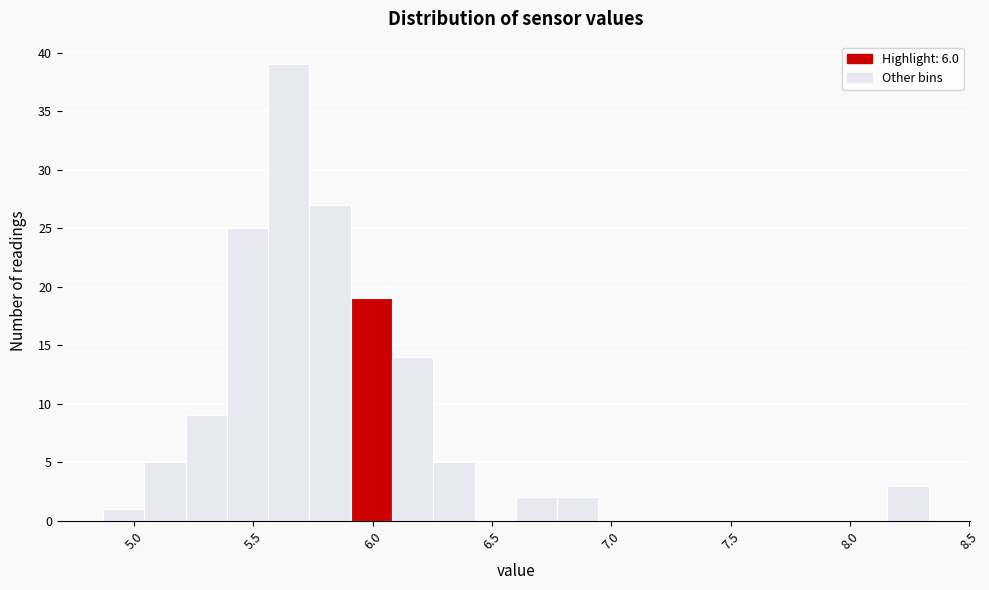

Around what value on the x-axis is the tallest bar? Give the approximate position of its centre, as read against the axis.

5.65